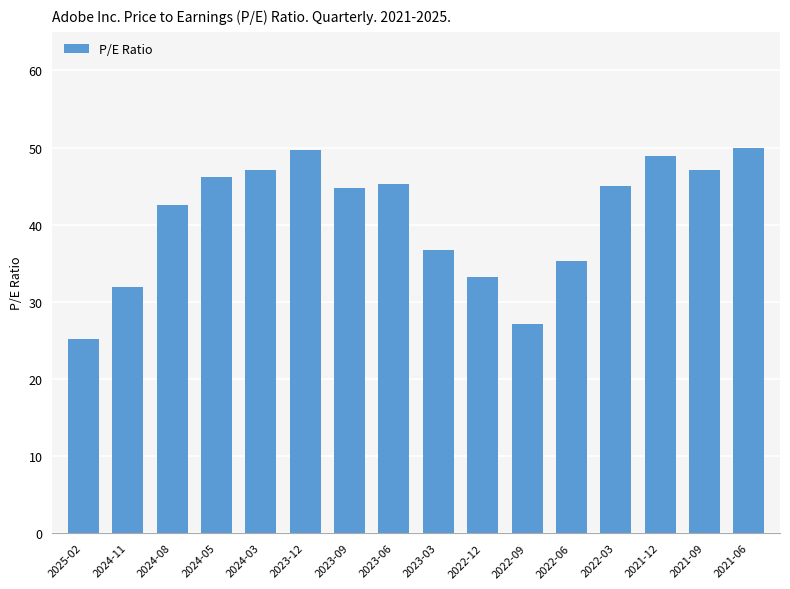

What is the label of the 12th bar from the left?

2022-06